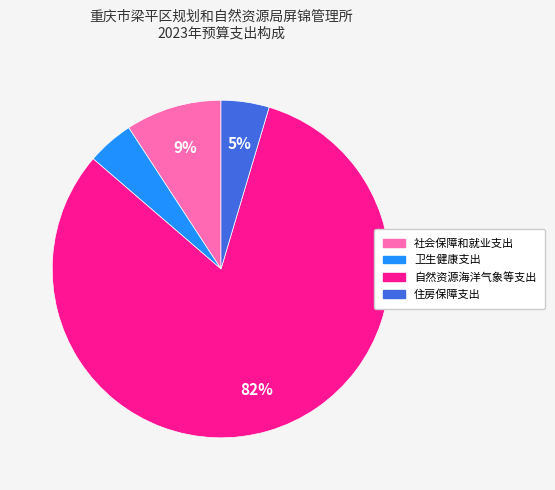

Between 社会保障和就业支出 and 卫生健康支出, which is larger?

社会保障和就业支出